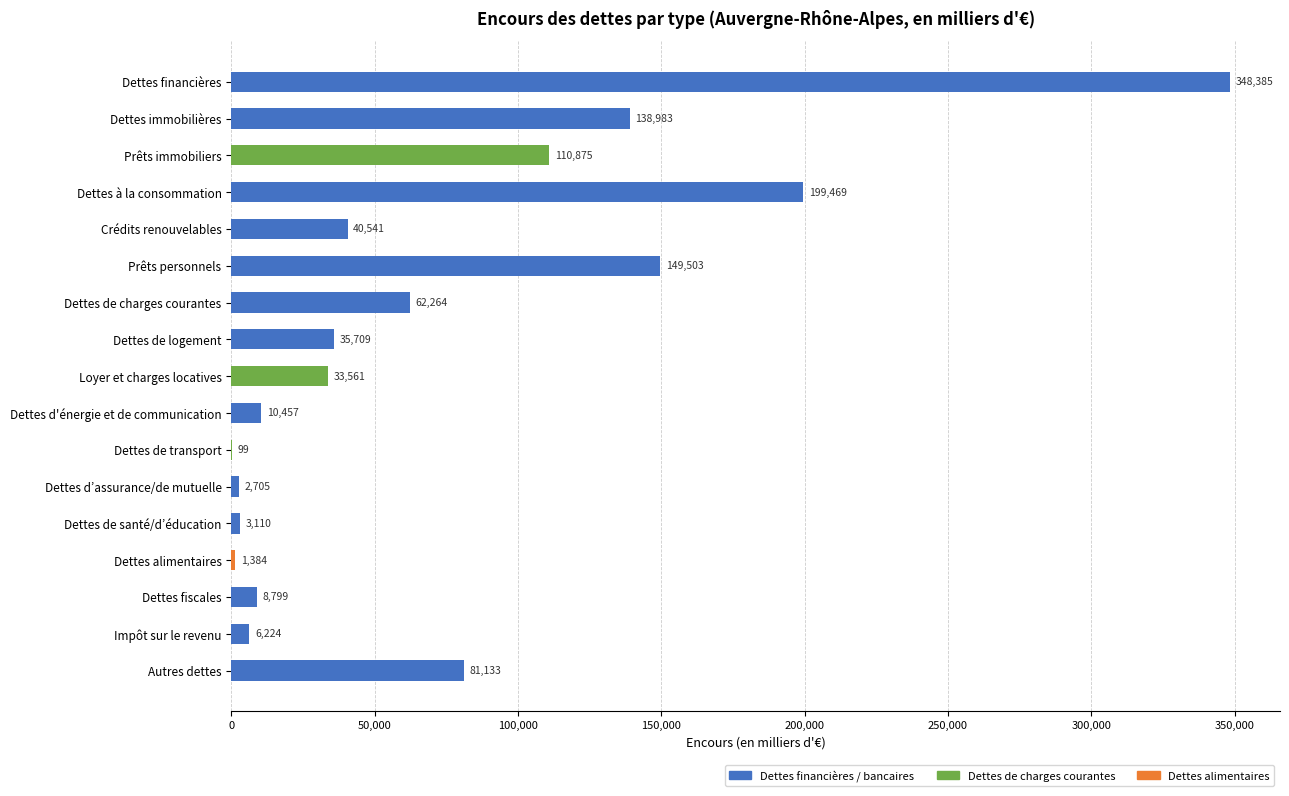

How many data points does each series have?

17